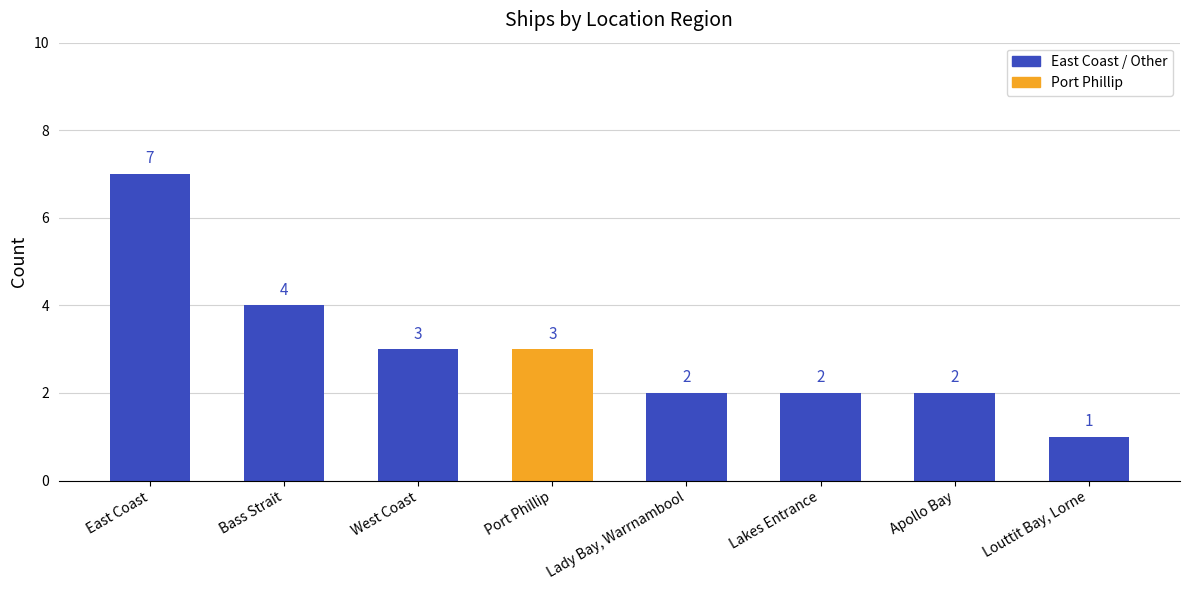

What is the label of the 1st bar from the left?

East Coast